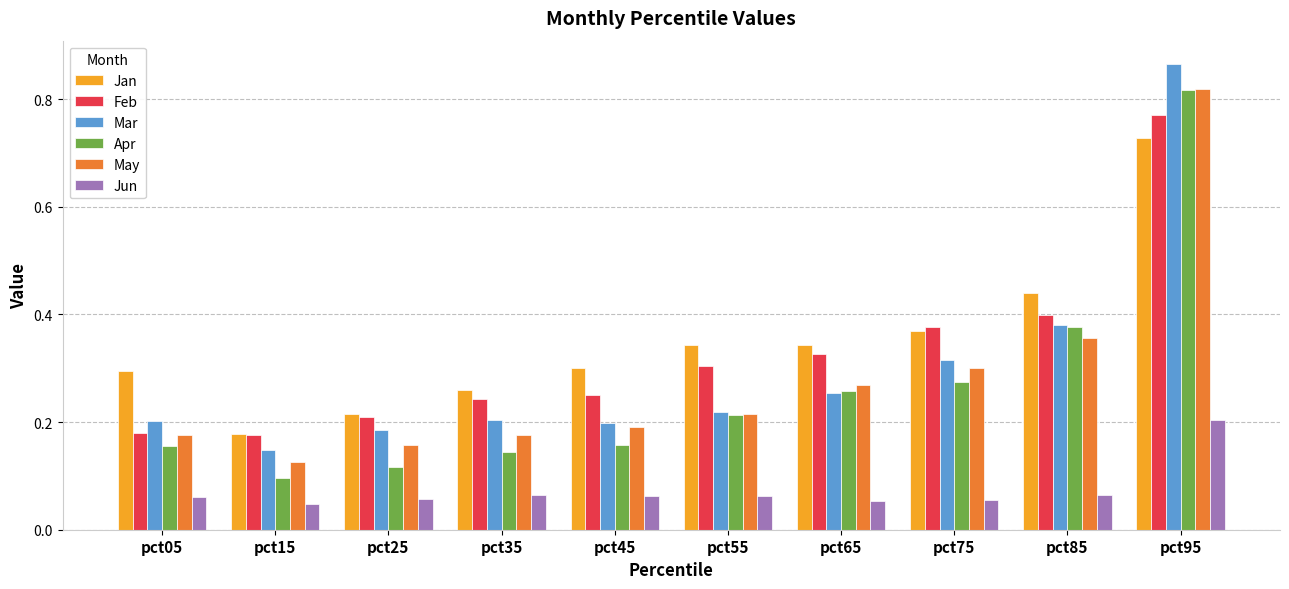

True or false: Feb has a value of 0.4 at pct75.

True